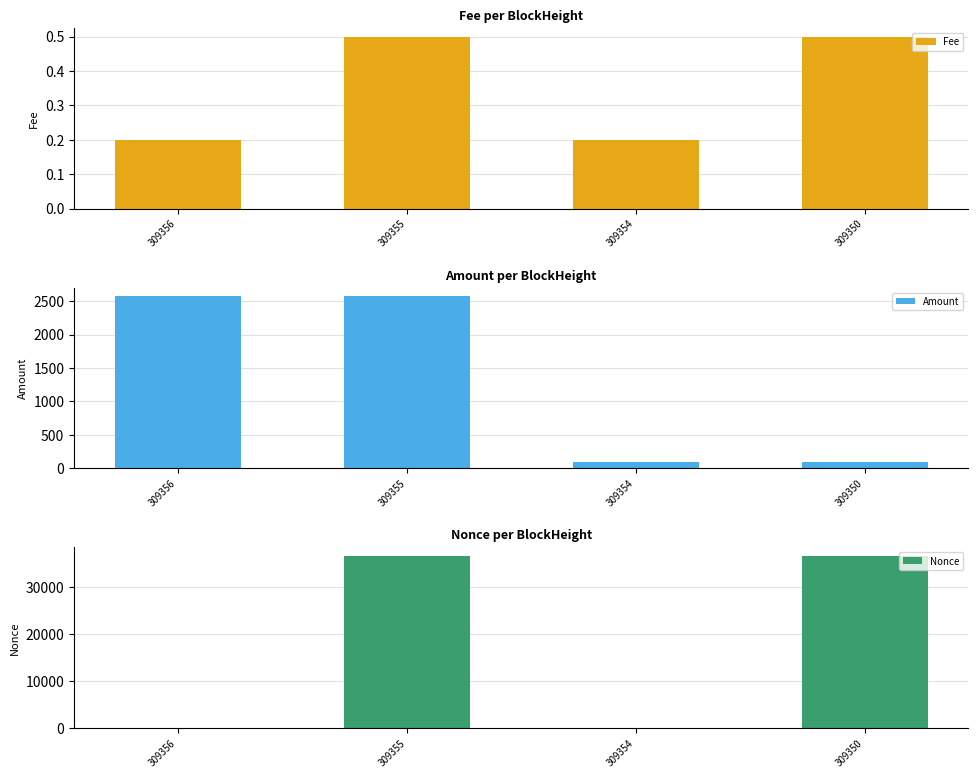

What is the minimum value for Amount?

98.1